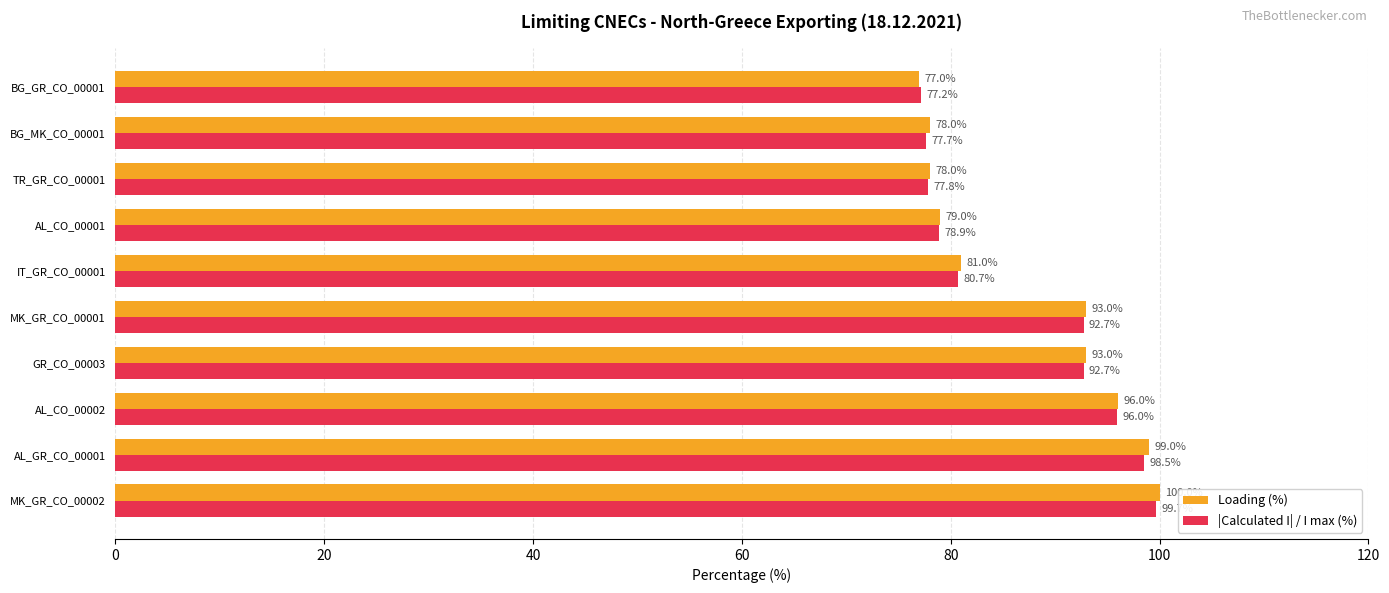

Which label corresponds to the smallest value in the chart?

BG_GR_CO_00001